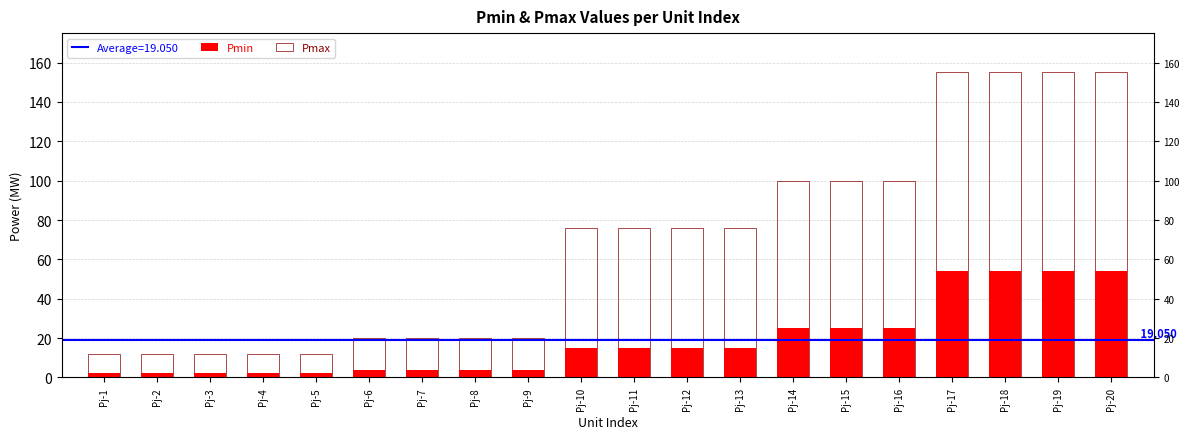

What is the value of the Pmax bar at the 12th from the left?

76.0